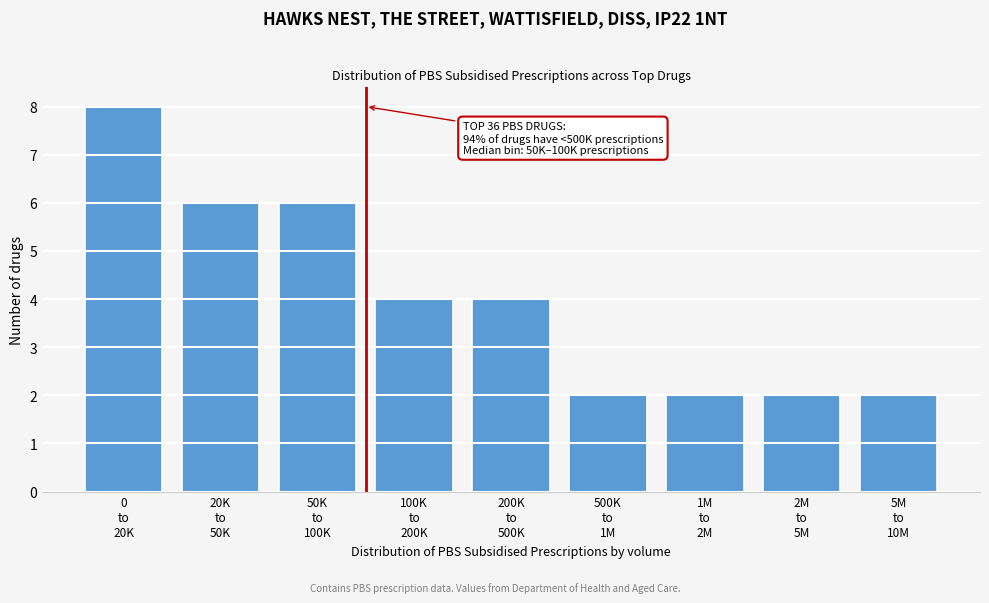

Reading right to left, what are all the values shown in this chart?

2	2	2	2	4	4	6	6	8